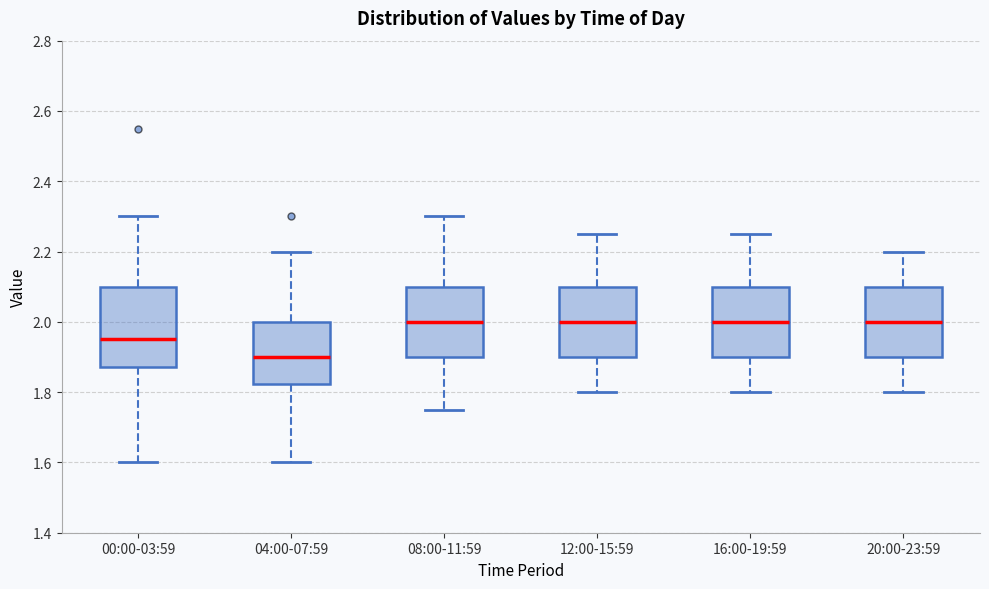

Reading left to right, read every box against the y-axis: the position of its median line, the range the box covers, and the ends of its whiskers. The values are not printed on the chart, so give them approximately, as read against the axis.

00:00-03:59: median 1.96, box 1.88 to 2.10, whiskers 1.60 to 2.30
04:00-07:59: median 1.90, box 1.82 to 2.00, whiskers 1.60 to 2.20
08:00-11:59: median 2.00, box 1.90 to 2.10, whiskers 1.76 to 2.30
12:00-15:59: median 2.00, box 1.90 to 2.10, whiskers 1.80 to 2.26
16:00-19:59: median 2.00, box 1.90 to 2.10, whiskers 1.80 to 2.26
20:00-23:59: median 2.00, box 1.90 to 2.10, whiskers 1.80 to 2.20